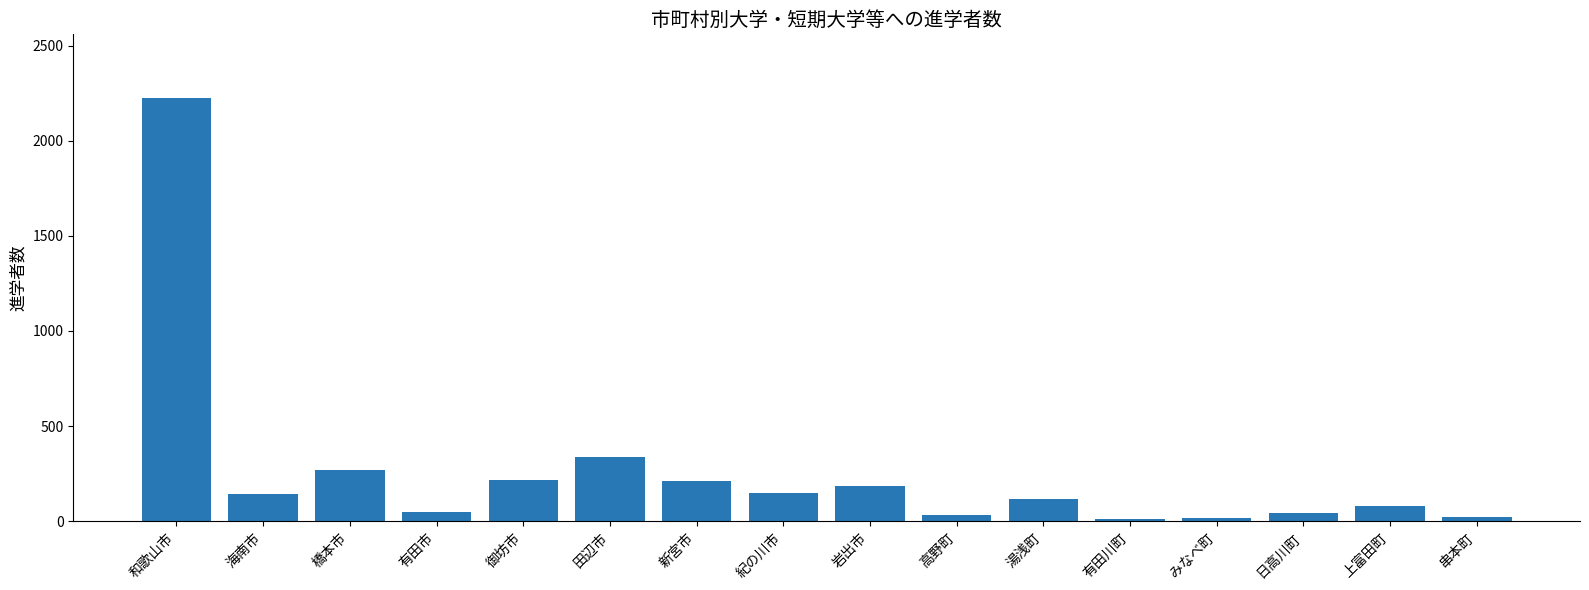

What is the change in value from 岩出市 to みなべ町?

-169